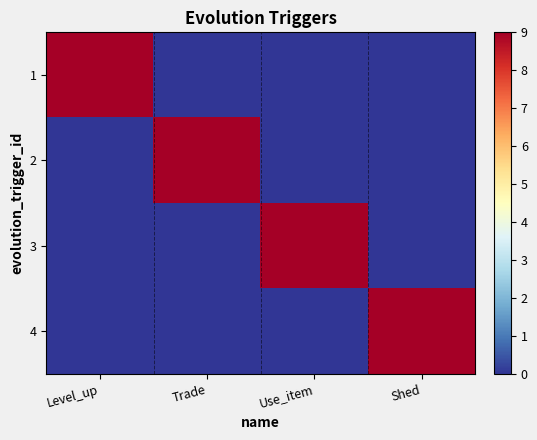

What is the total value across all series at Trade?

9